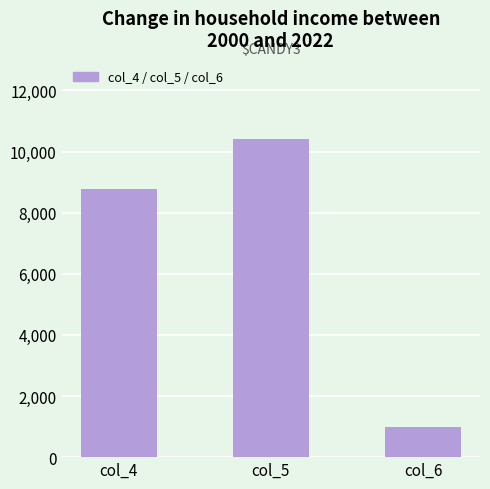

What is the difference between the maximum and minimum values?

9423